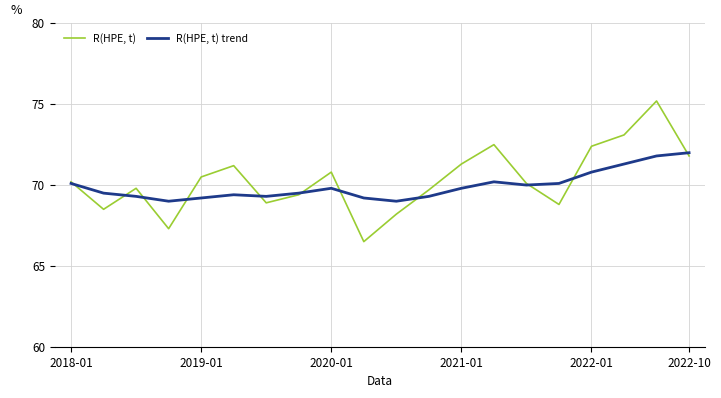

What is the maximum value for R(HPE, t)?

75.2